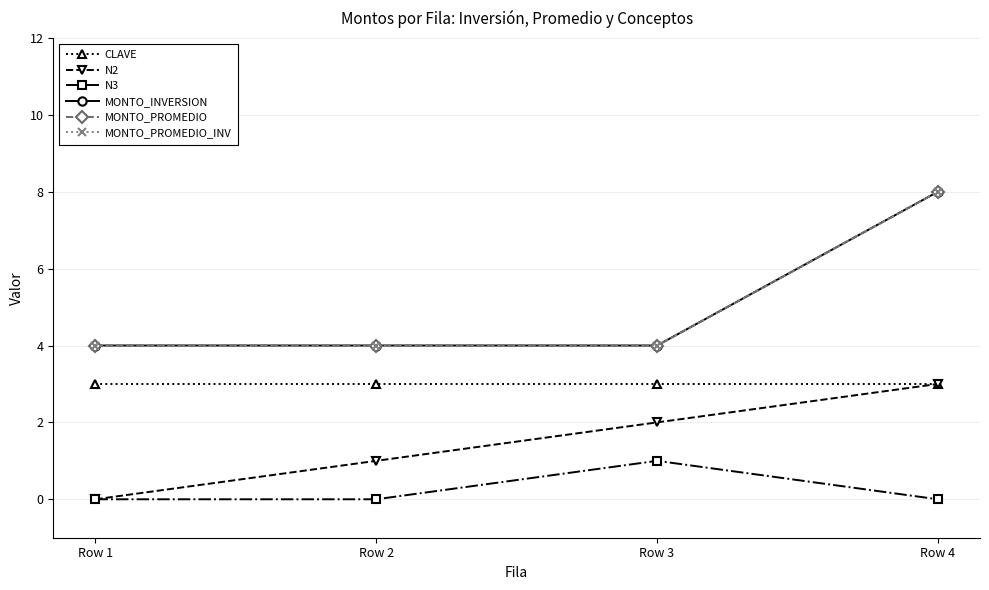

Which series has the widest spread of values?

MONTO_INVERSION